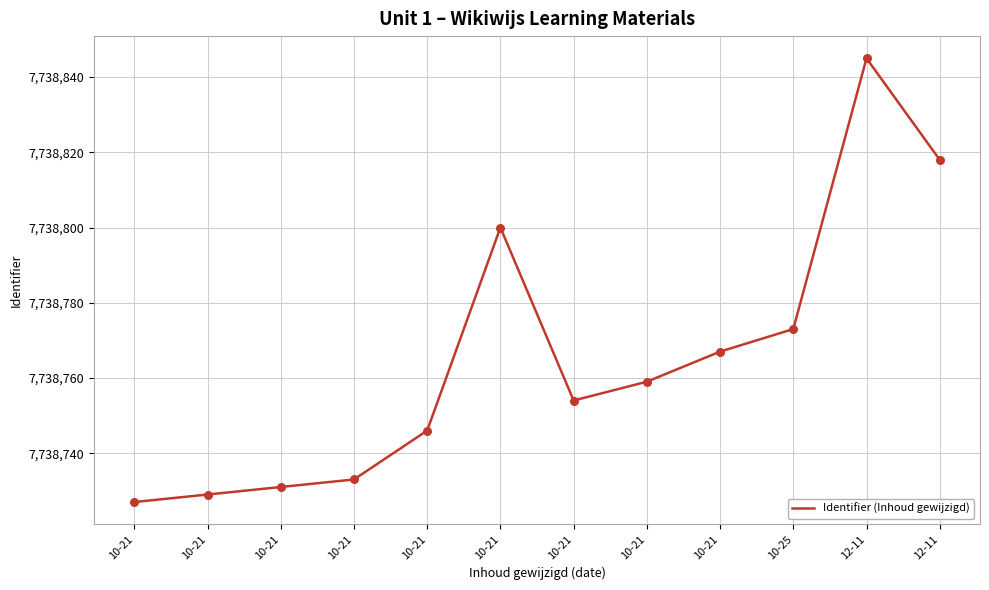

Which has a higher value, 10-21 or 10-21?

10-21